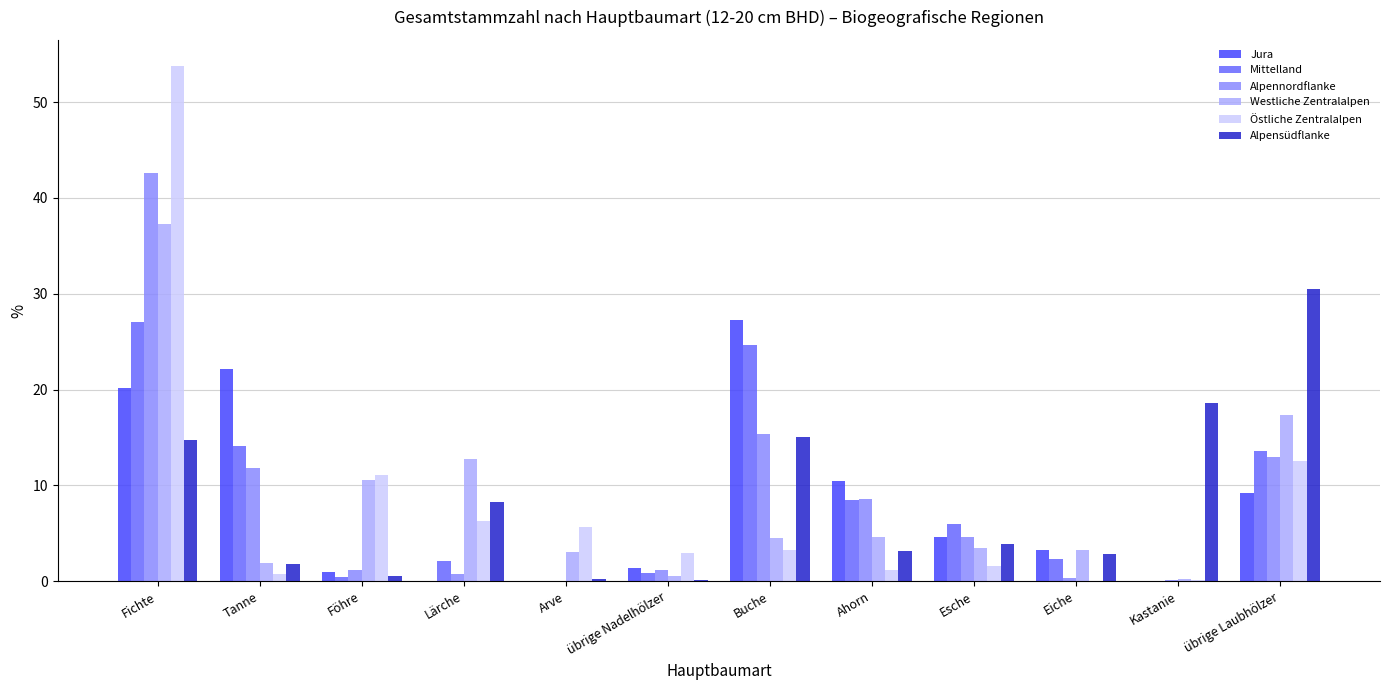

Read the Jura value at Föhre.

1.0